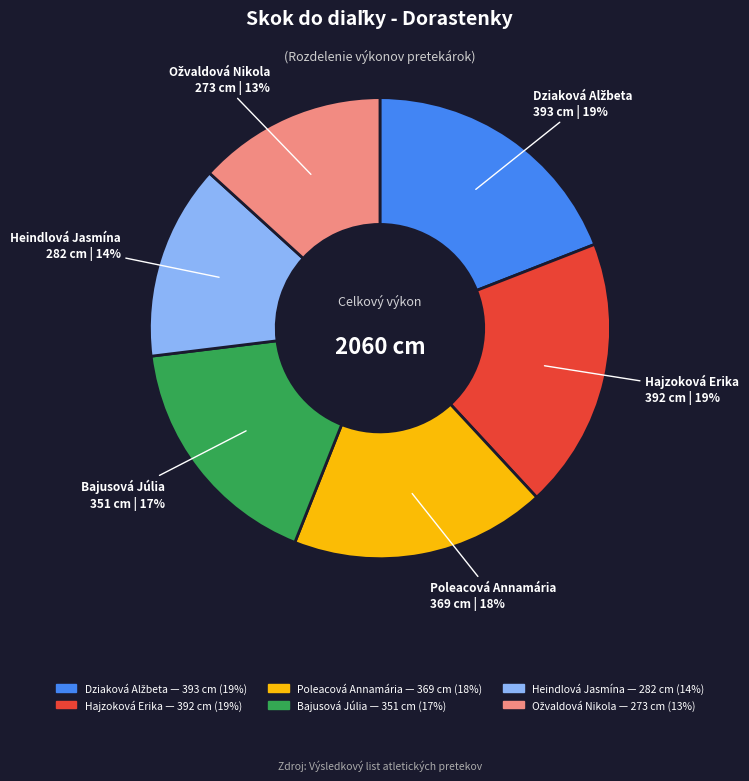

How many segments does this pie chart have?

6